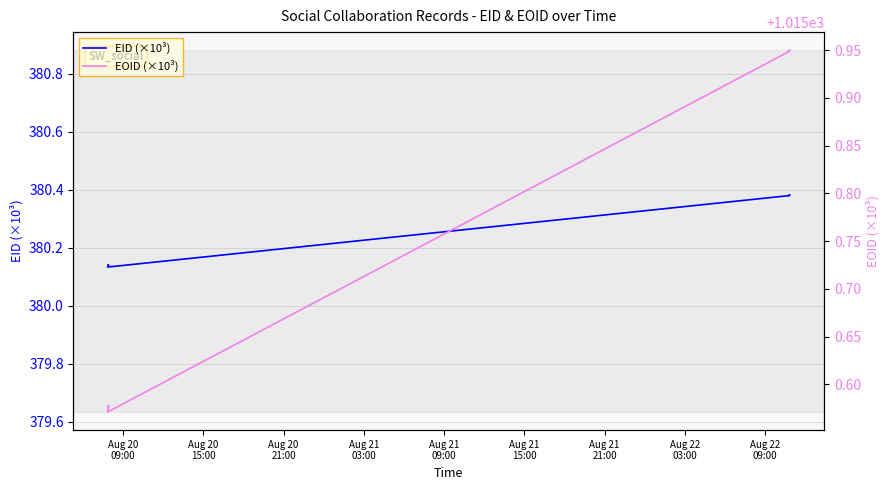

True or false: EID (×10³) and EOID (×10³) cross at least once.

False